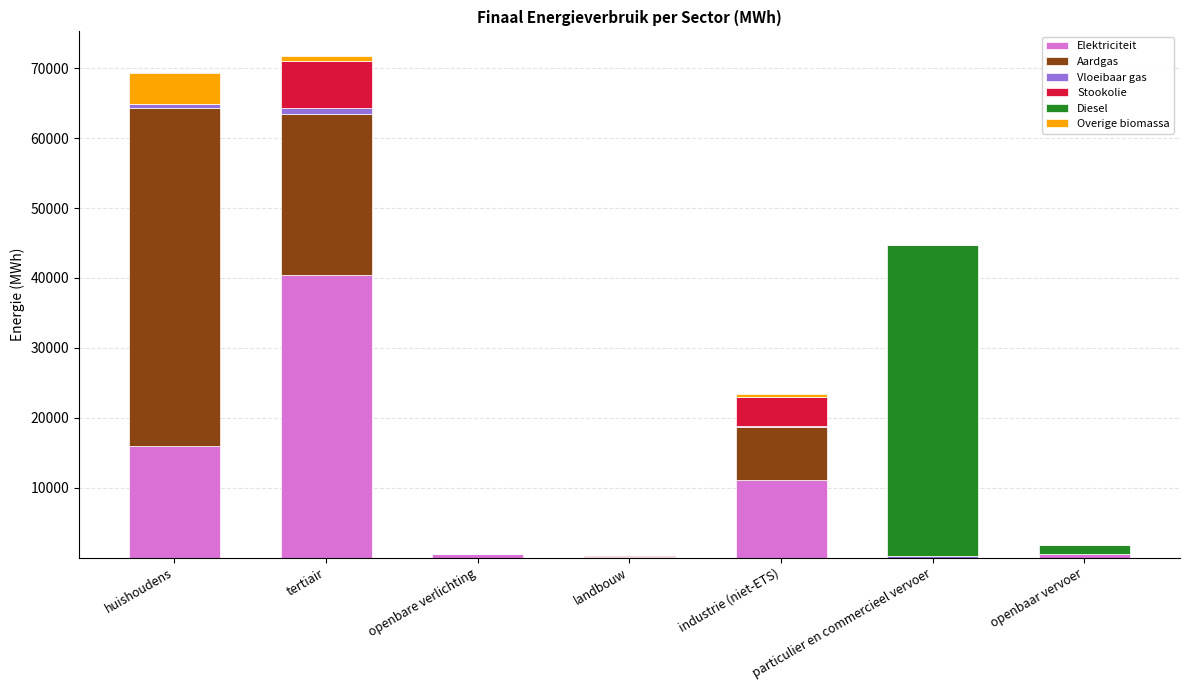

What is the sum of all Elektriciteit values?

68582.6